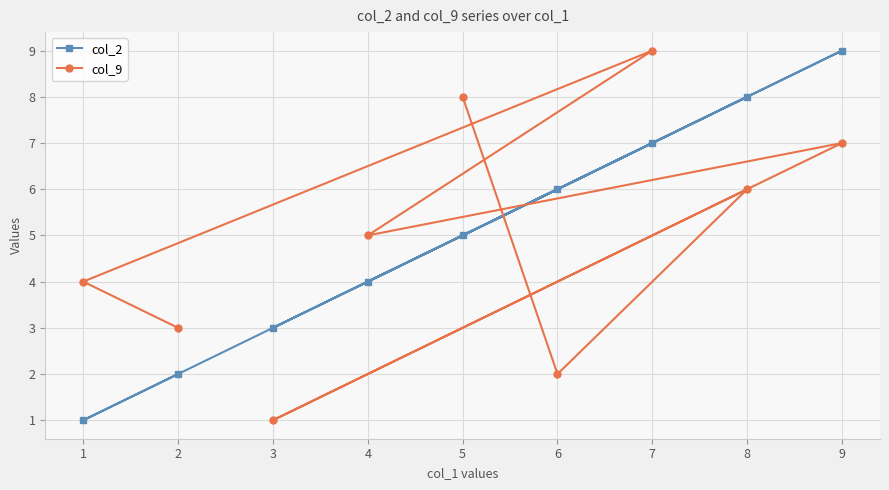

True or false: col_2 and col_9 cross at least once.

True